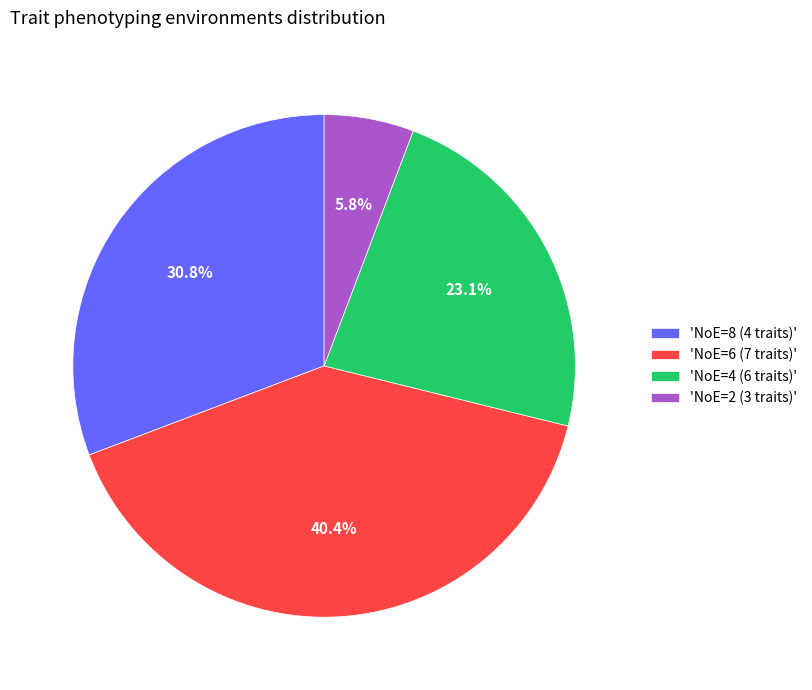

Rank the categories by value from lowest to highest.

'NoE=2 (3 traits)', 'NoE=4 (6 traits)', 'NoE=8 (4 traits)', 'NoE=6 (7 traits)'